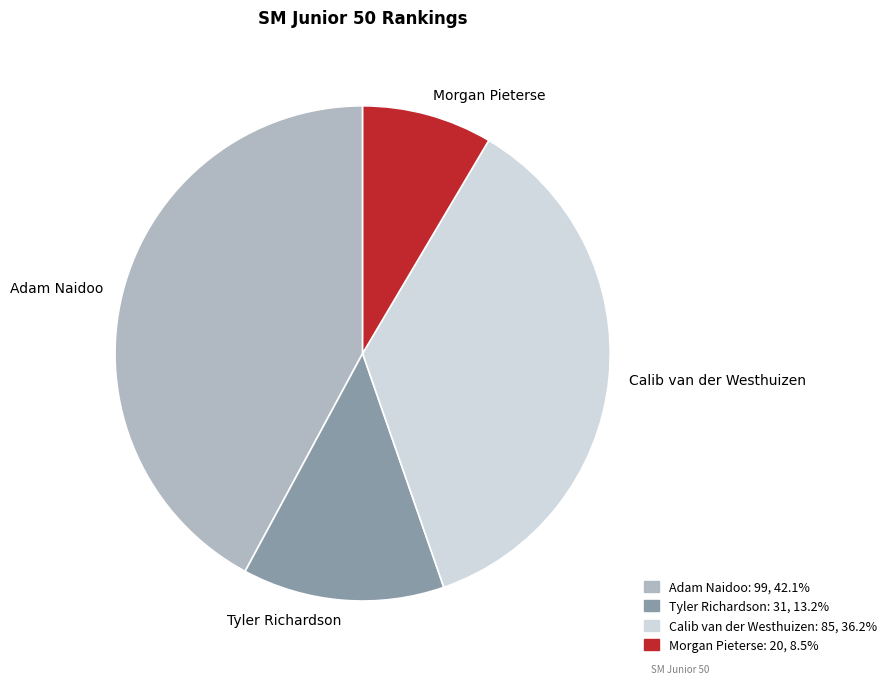

The Tyler Richardson slice represents 13% of the pie. True or false?

True